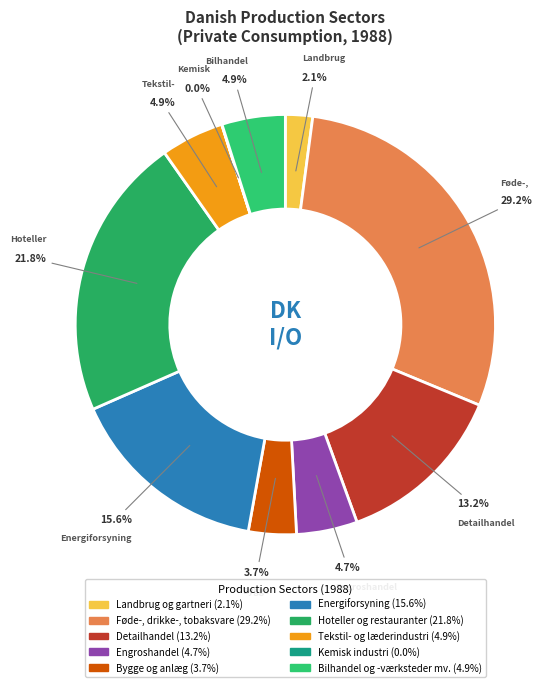

Does any single category account for the majority?

No